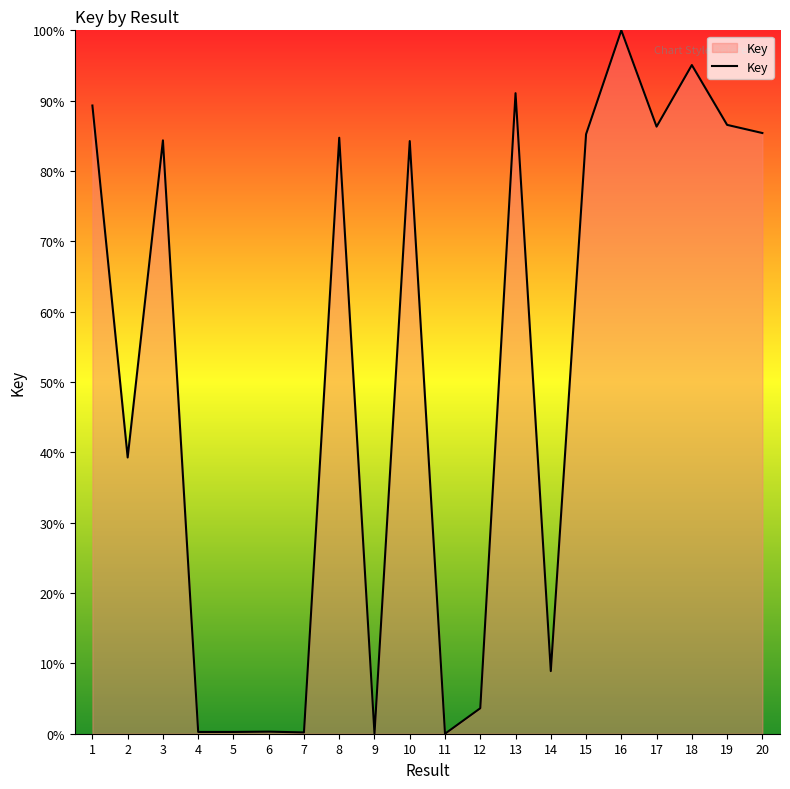

What is the difference between the values at 3 and 17?

2.0